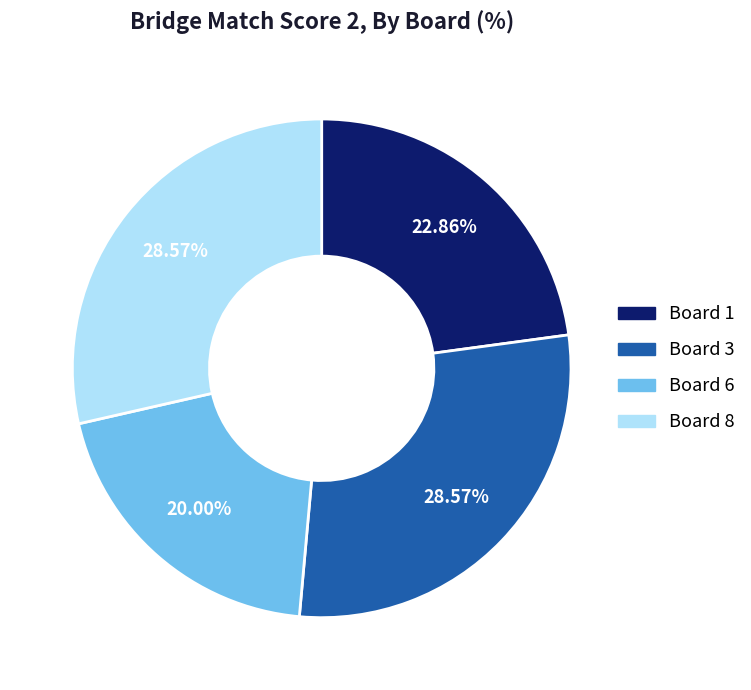

Is there any slice that represents more than half of the pie?

No